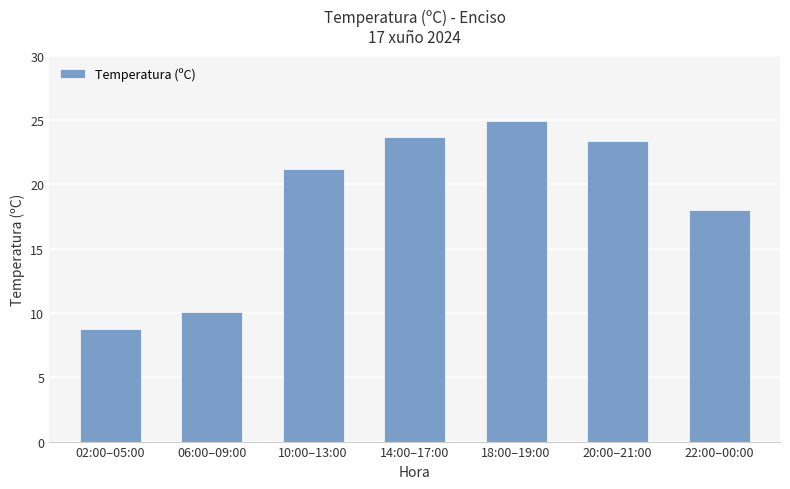

Reading left to right, list all the values displayed in this chart.

8.8	10.1	21.2	23.7	24.9	23.4	18.0